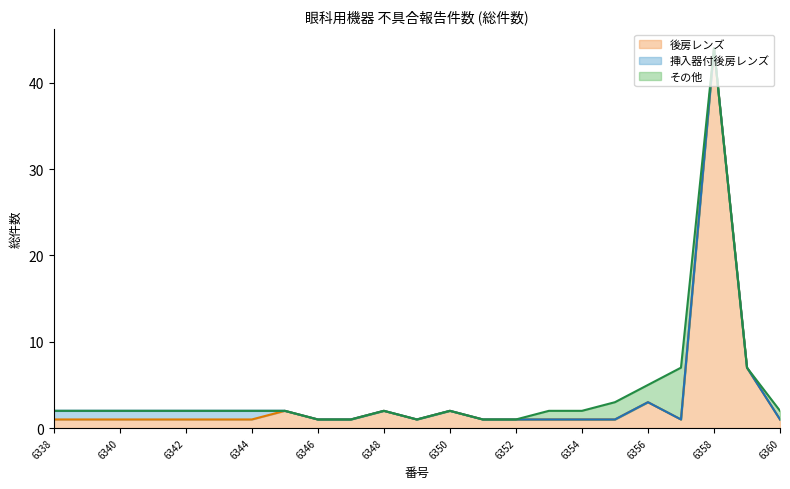

Is it true that 後房レンズ equals 1 at 6340?

True